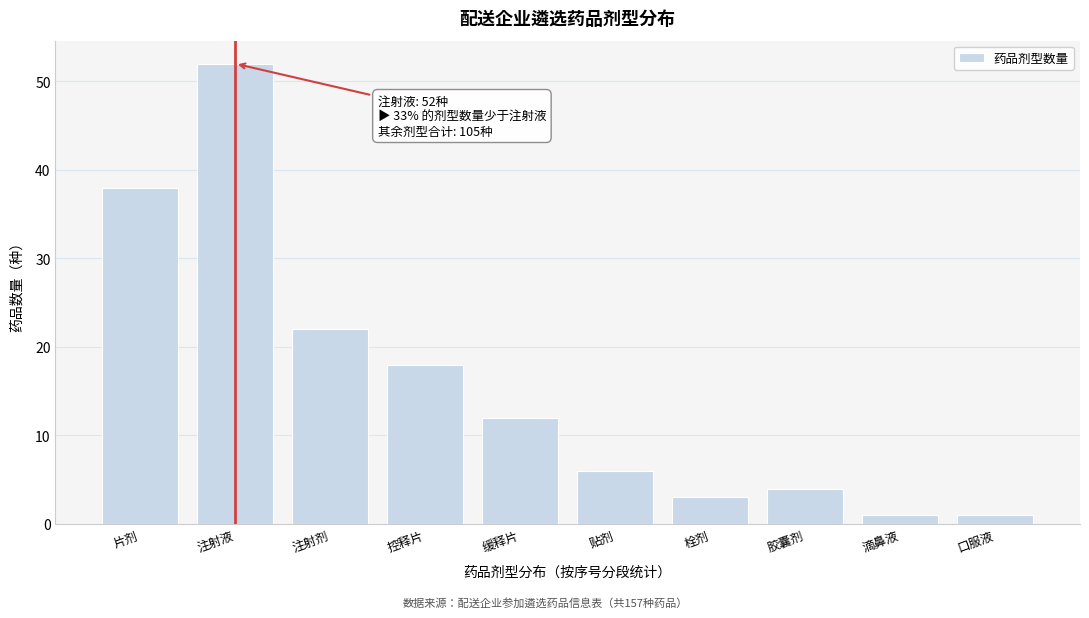

Reading left to right, what are all the values shown in this chart?

38	52	22	18	12	6	3	4	1	1